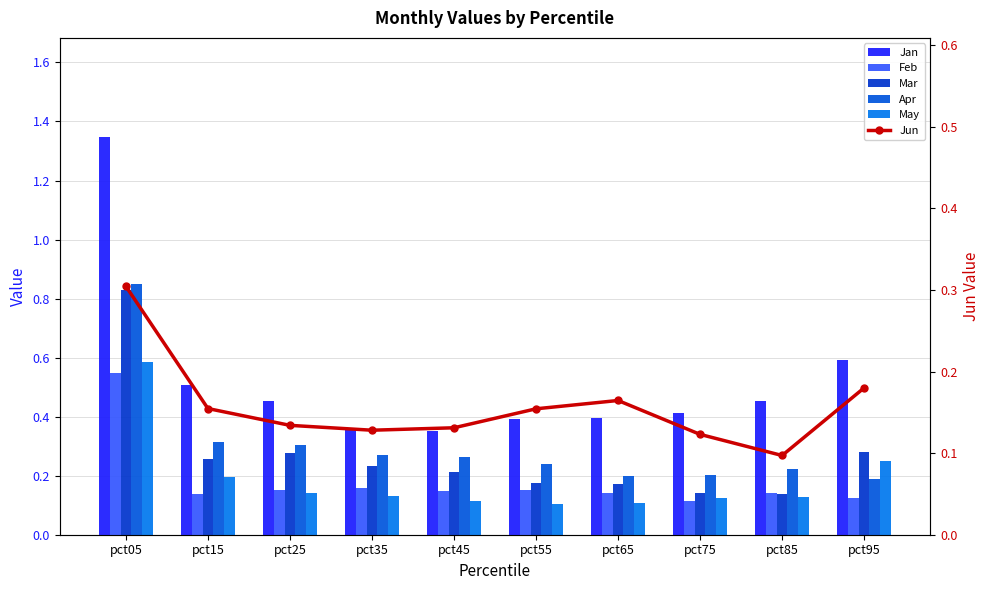

Which series has the largest total across all categories?

Jan